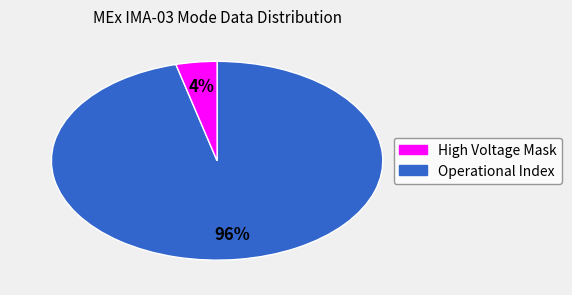

How many segments does this pie chart have?

2